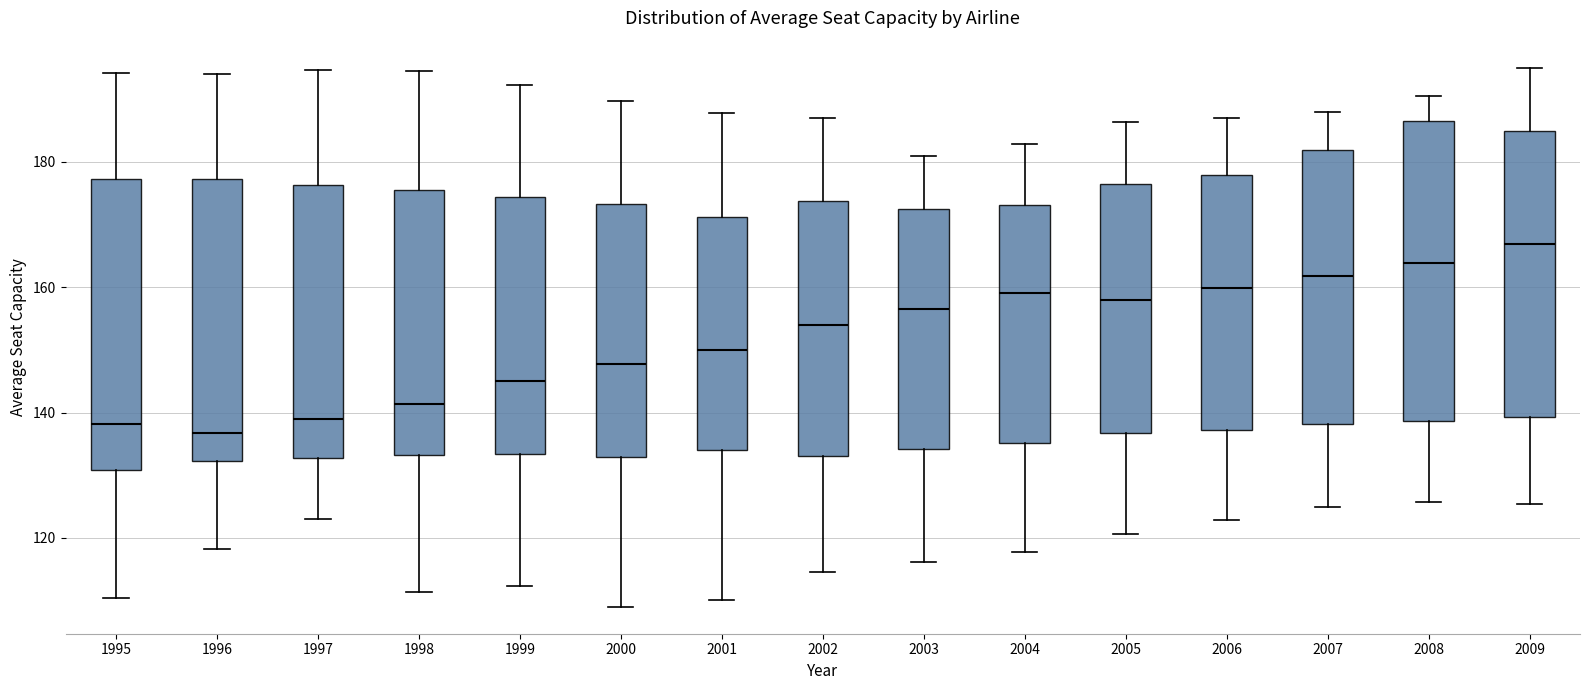

Which box has the highest median line?

2009